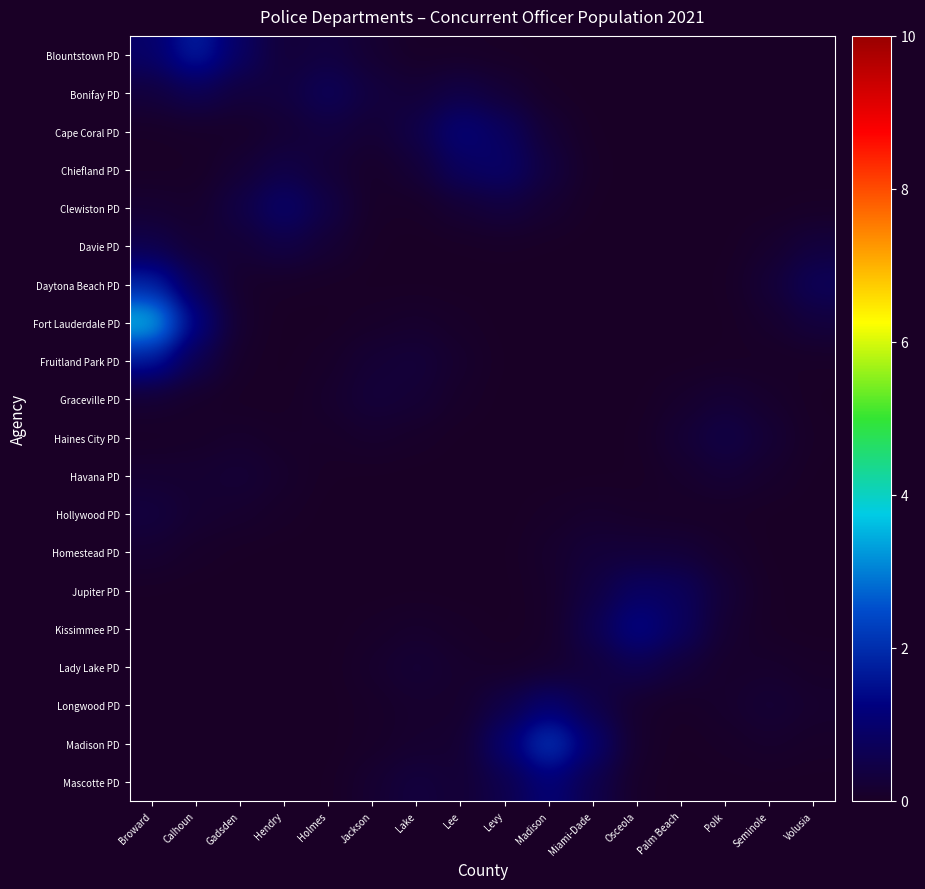

What is the total value across all series at Seminole?

1.5